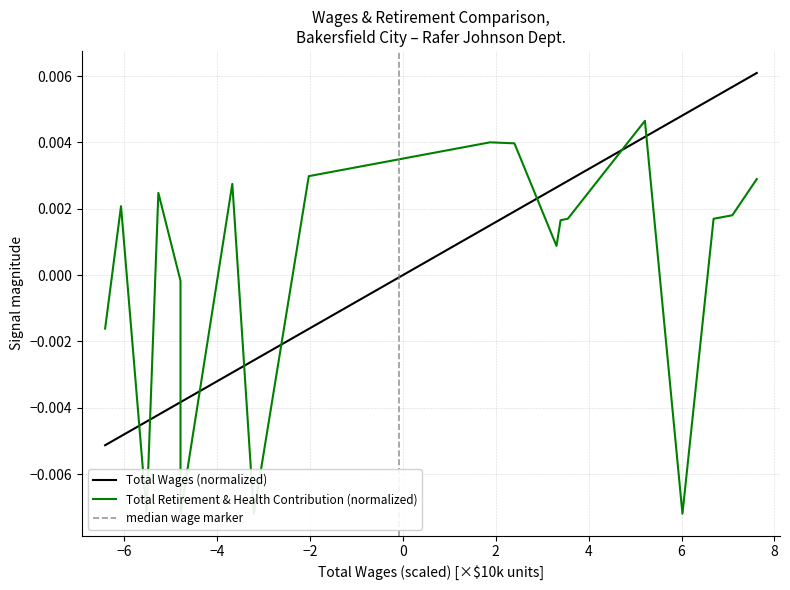

True or false: there are more than 1 points higher than both neighbors.

False